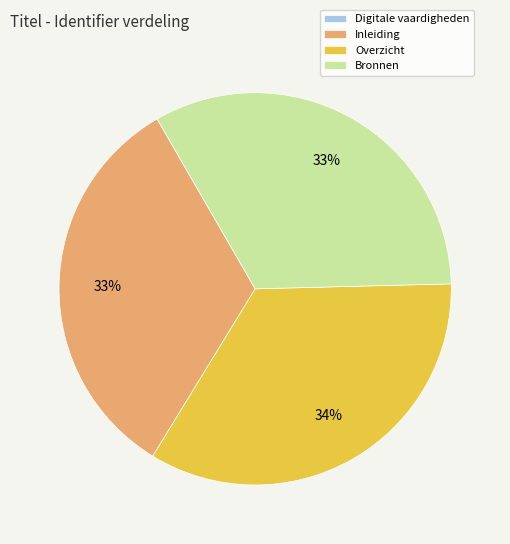

Which has a higher value, Overzicht or Bronnen?

Overzicht